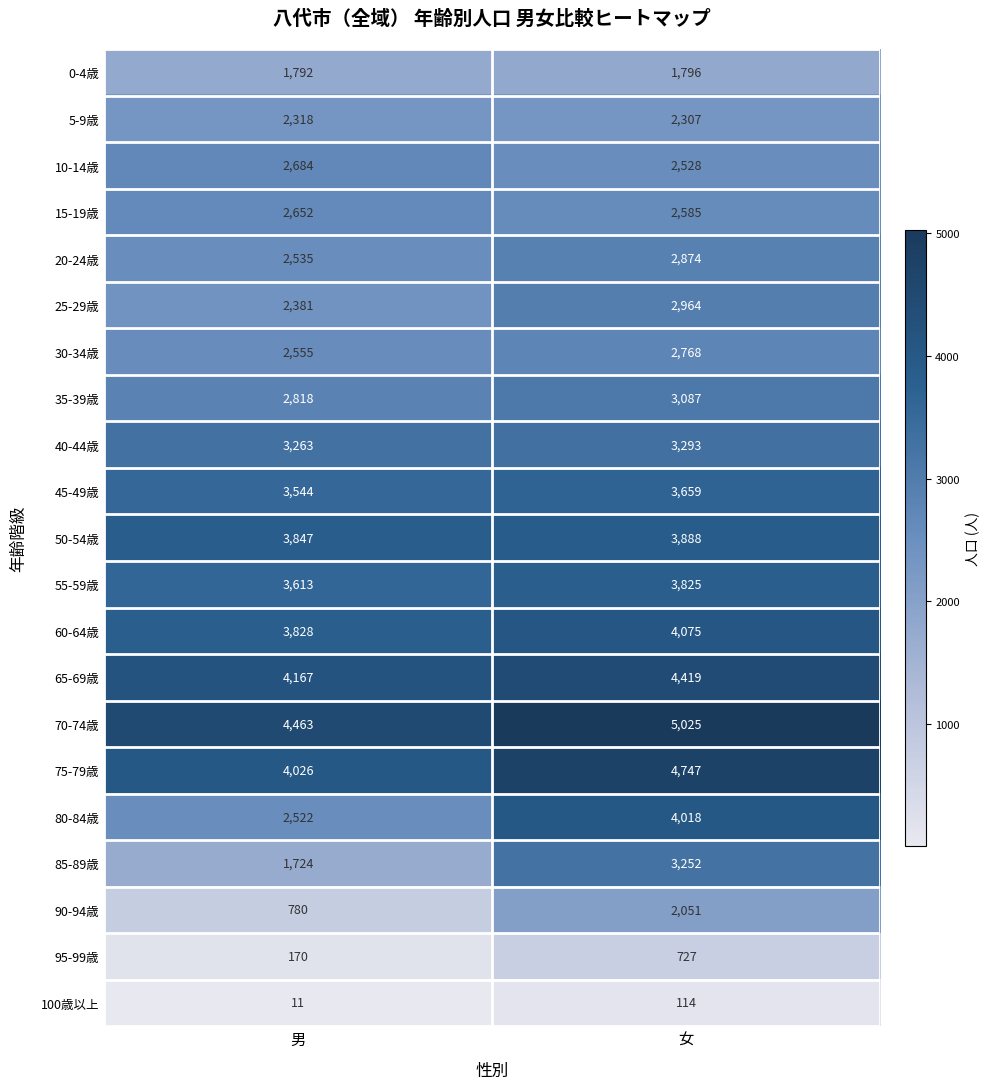

What is the difference between the highest and lowest values at 女?

4911